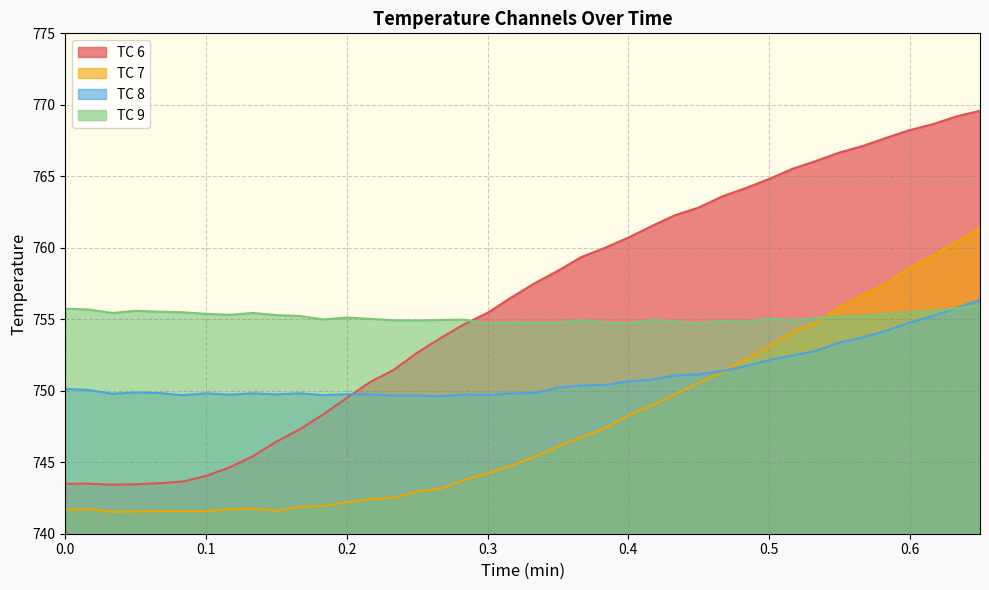

Reading left to right, what are all the values shown in this chart?

TC 6: 743.5	743.5	743.4	743.5	743.5	743.6	744.0	744.6	745.4	746.4	747.3	748.4	749.5	750.6	751.5	752.7	753.7	754.6	755.5	756.5	757.5	758.4	759.4	760.0	760.7	761.5	762.3	762.8	763.6	764.2	764.8	765.5	766.1	766.7	767.1	767.7	768.2	768.6	769.2	769.6
TC 7: 741.7	741.7	741.5	741.5	741.6	741.6	741.6	741.7	741.8	741.6	741.9	742.0	742.2	742.4	742.5	743.0	743.1	743.8	744.2	744.8	745.4	746.1	746.8	747.4	748.3	749.0	749.8	750.5	751.3	752.2	753.1	754.1	754.8	755.8	756.7	757.5	758.6	759.5	760.4	761.4
TC 8: 750.1	750.0	749.8	749.9	749.8	749.7	749.8	749.7	749.8	749.8	749.8	749.7	749.8	749.7	749.7	749.7	749.6	749.7	749.7	749.8	749.8	750.2	750.4	750.4	750.6	750.8	751.1	751.1	751.4	751.7	752.1	752.5	752.8	753.4	753.7	754.2	754.8	755.2	755.8	756.4
TC 9: 755.7	755.7	755.4	755.6	755.5	755.5	755.4	755.3	755.4	755.3	755.2	755.0	755.1	755.0	754.9	754.9	755.0	755.0	754.7	754.8	754.8	754.8	755.0	754.8	754.7	755.0	754.9	754.7	754.9	754.8	755.0	754.9	755.1	755.2	755.2	755.4	755.5	755.6	755.8	756.0